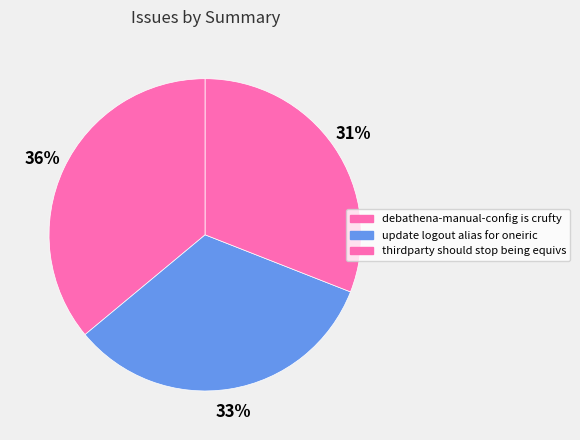

Count the number of slices in the pie.

3